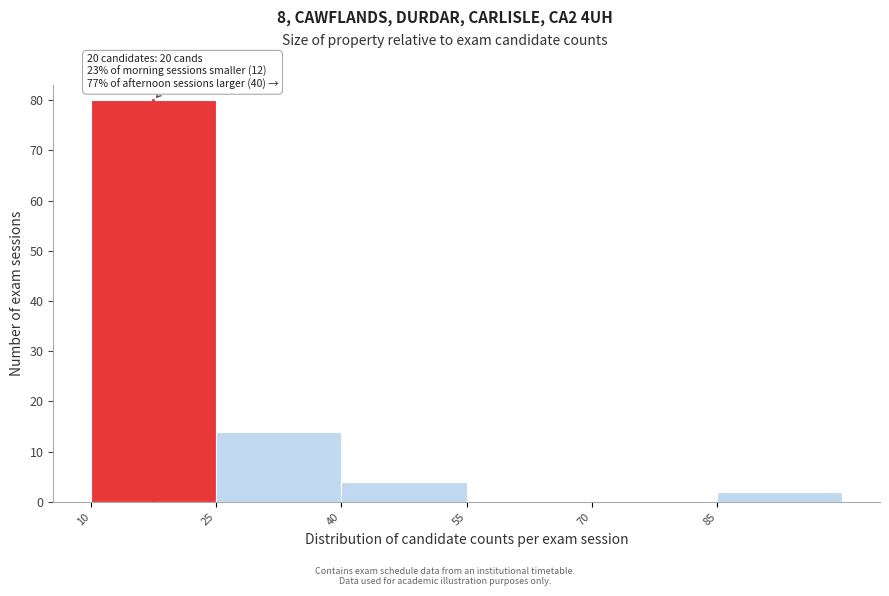

Which range on the x-axis has the tallest bar?

10 to 25